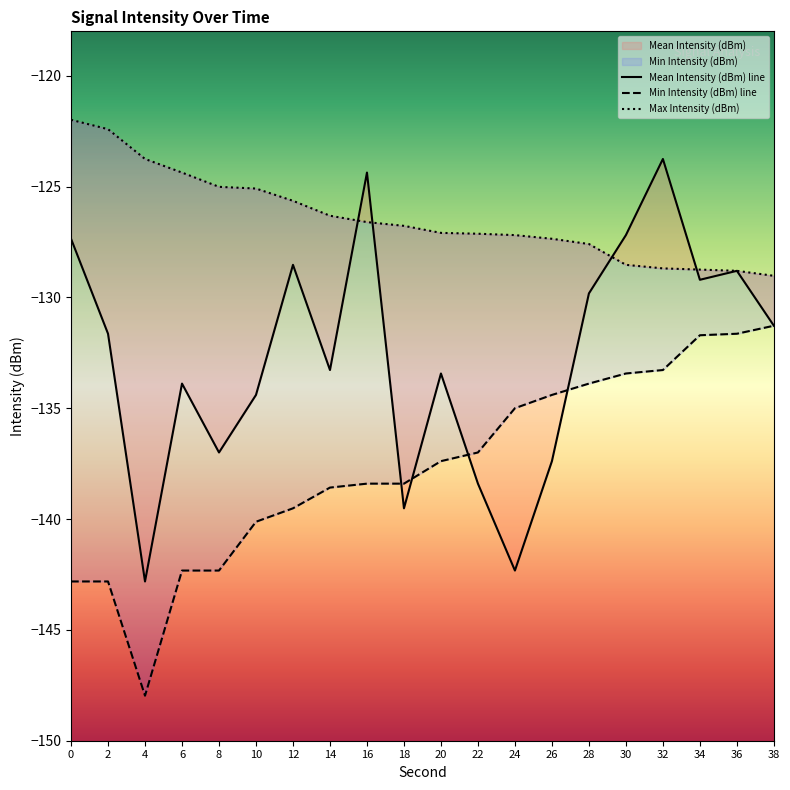

The Max Intensity (dBm) series shows -122.4 at 2. True or false?

True